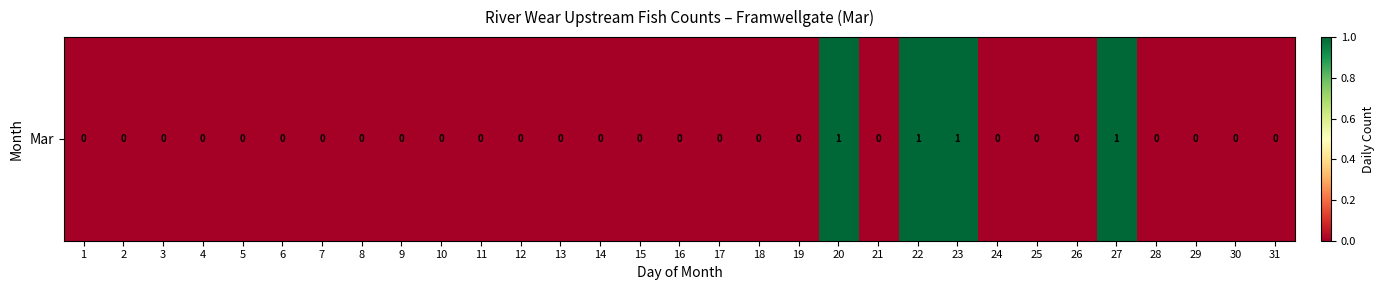

Rank the categories by value from highest to lowest.

20, 22, 23, 27, 1, 2, 3, 4, 5, 6, 7, 8, 9, 10, 11, 12, 13, 14, 15, 16, 17, 18, 19, 21, 24, 25, 26, 28, 29, 30, 31